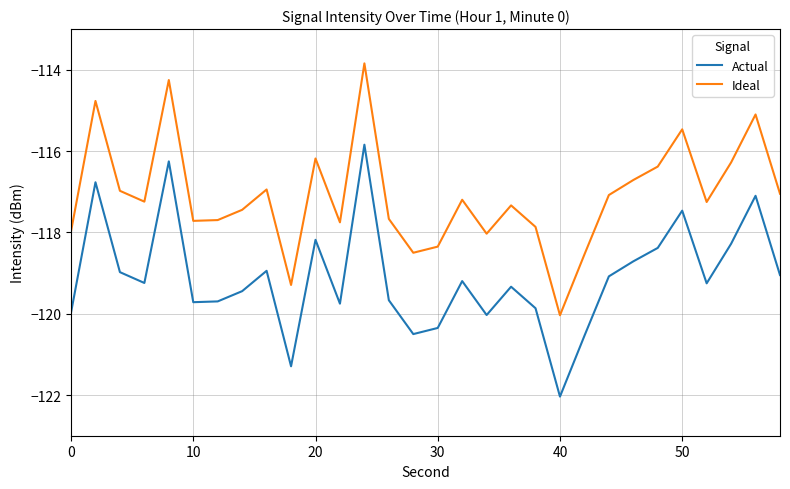

What are all the series names shown in the legend?

Actual, Ideal